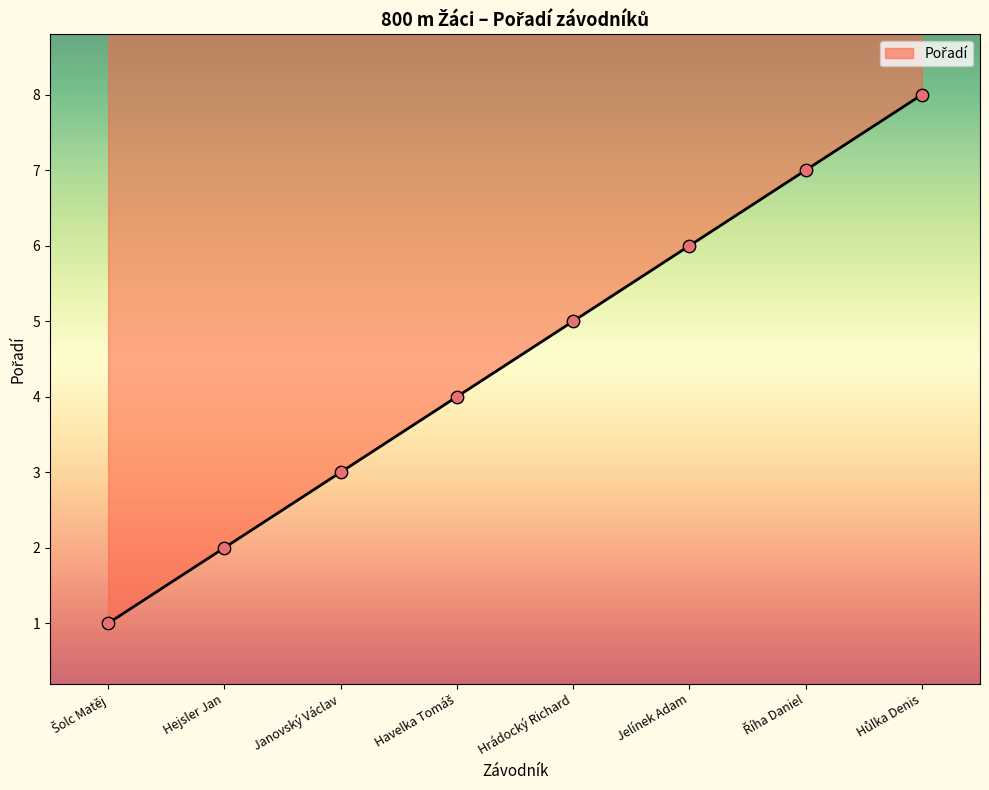

Between Říha Daniel and Hůlka Denis, which is larger?

Hůlka Denis